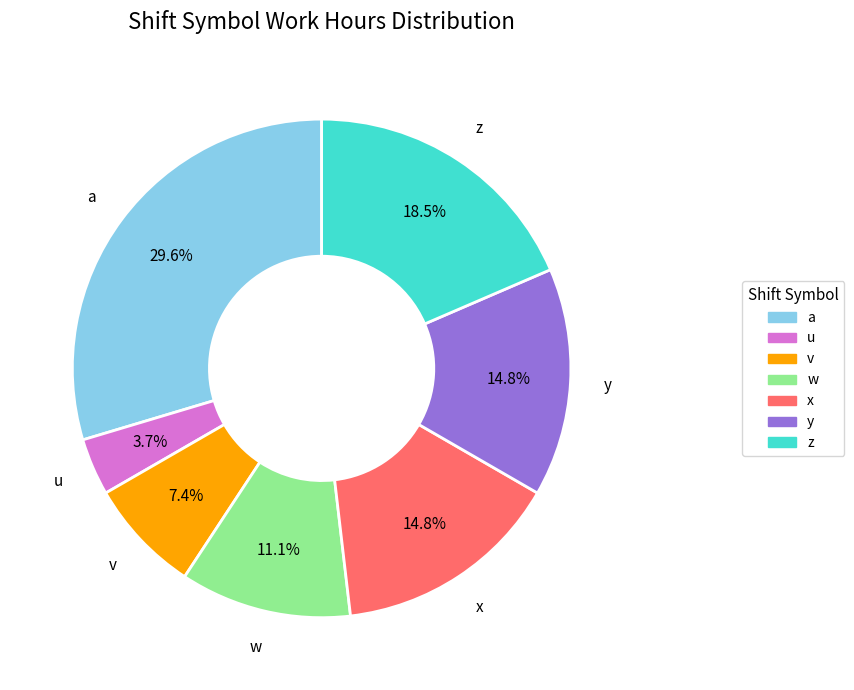

Is there a majority slice in this chart?

No